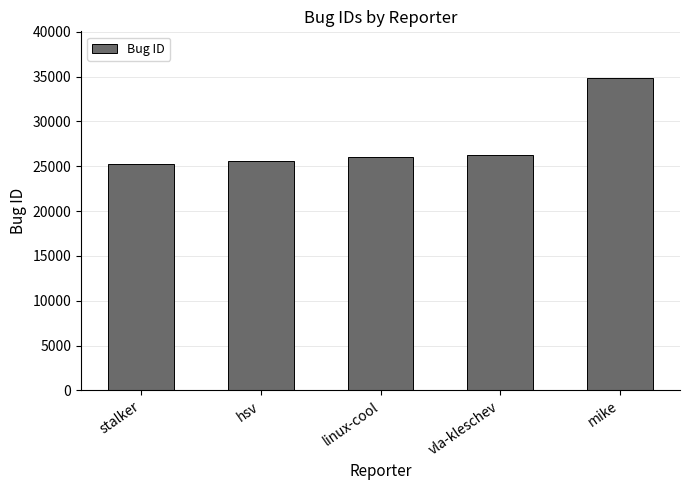

The chart shows a value of 39230 at hsv. True or false?

False